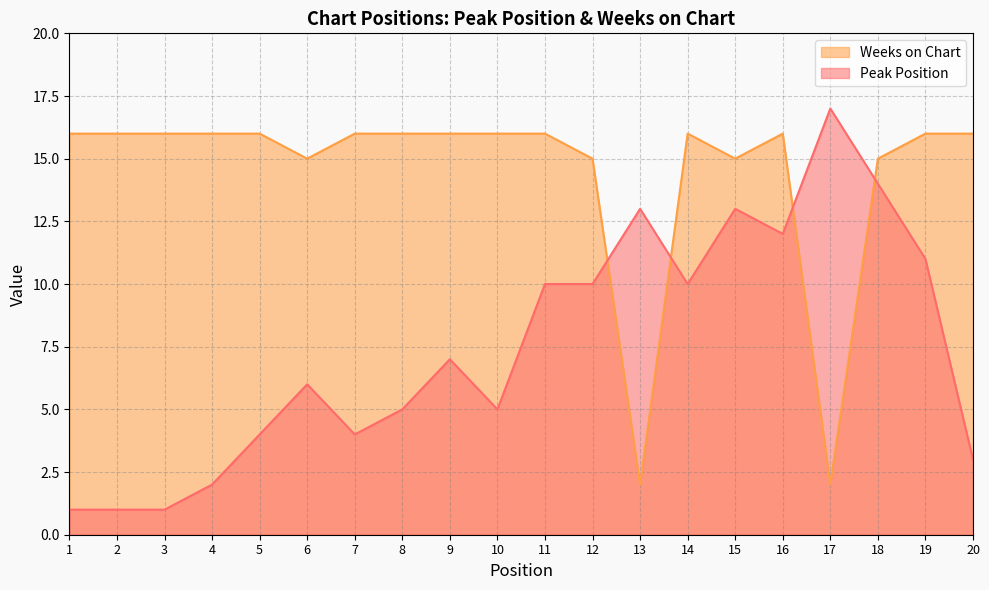

Is the value of Weeks on Chart at 13 greater than the value of Peak Position at 16?

No